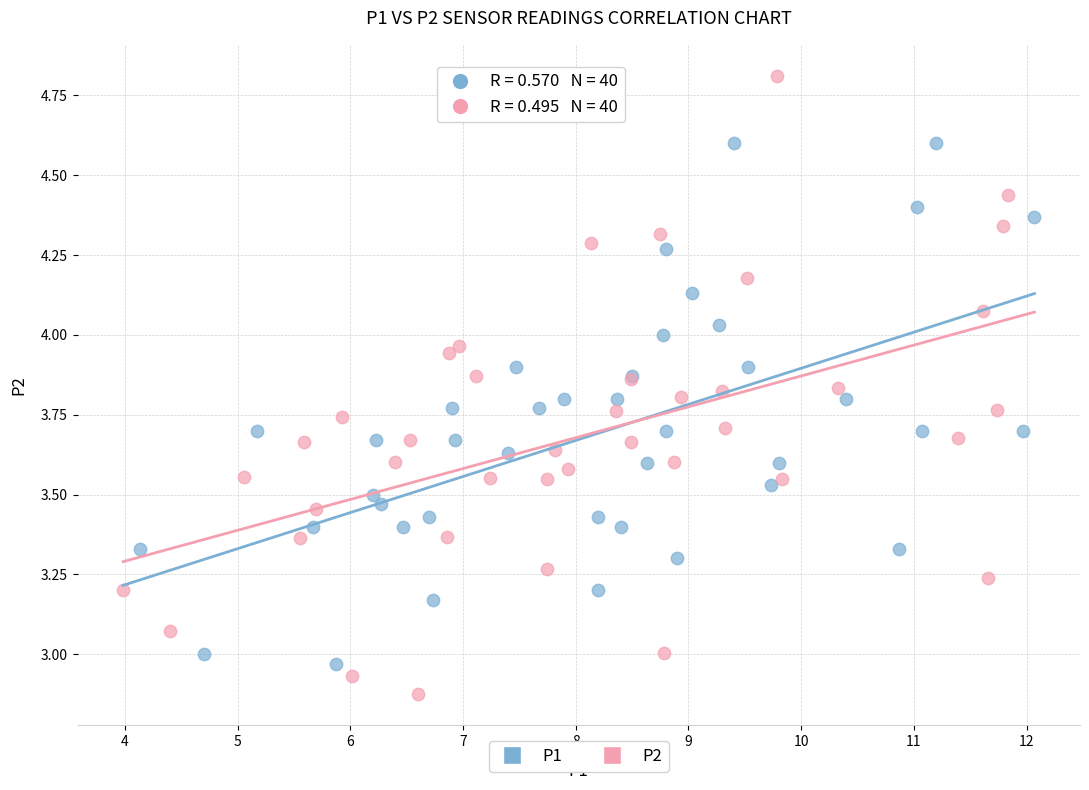

Which series has the largest Y range (max minus min)?

P2